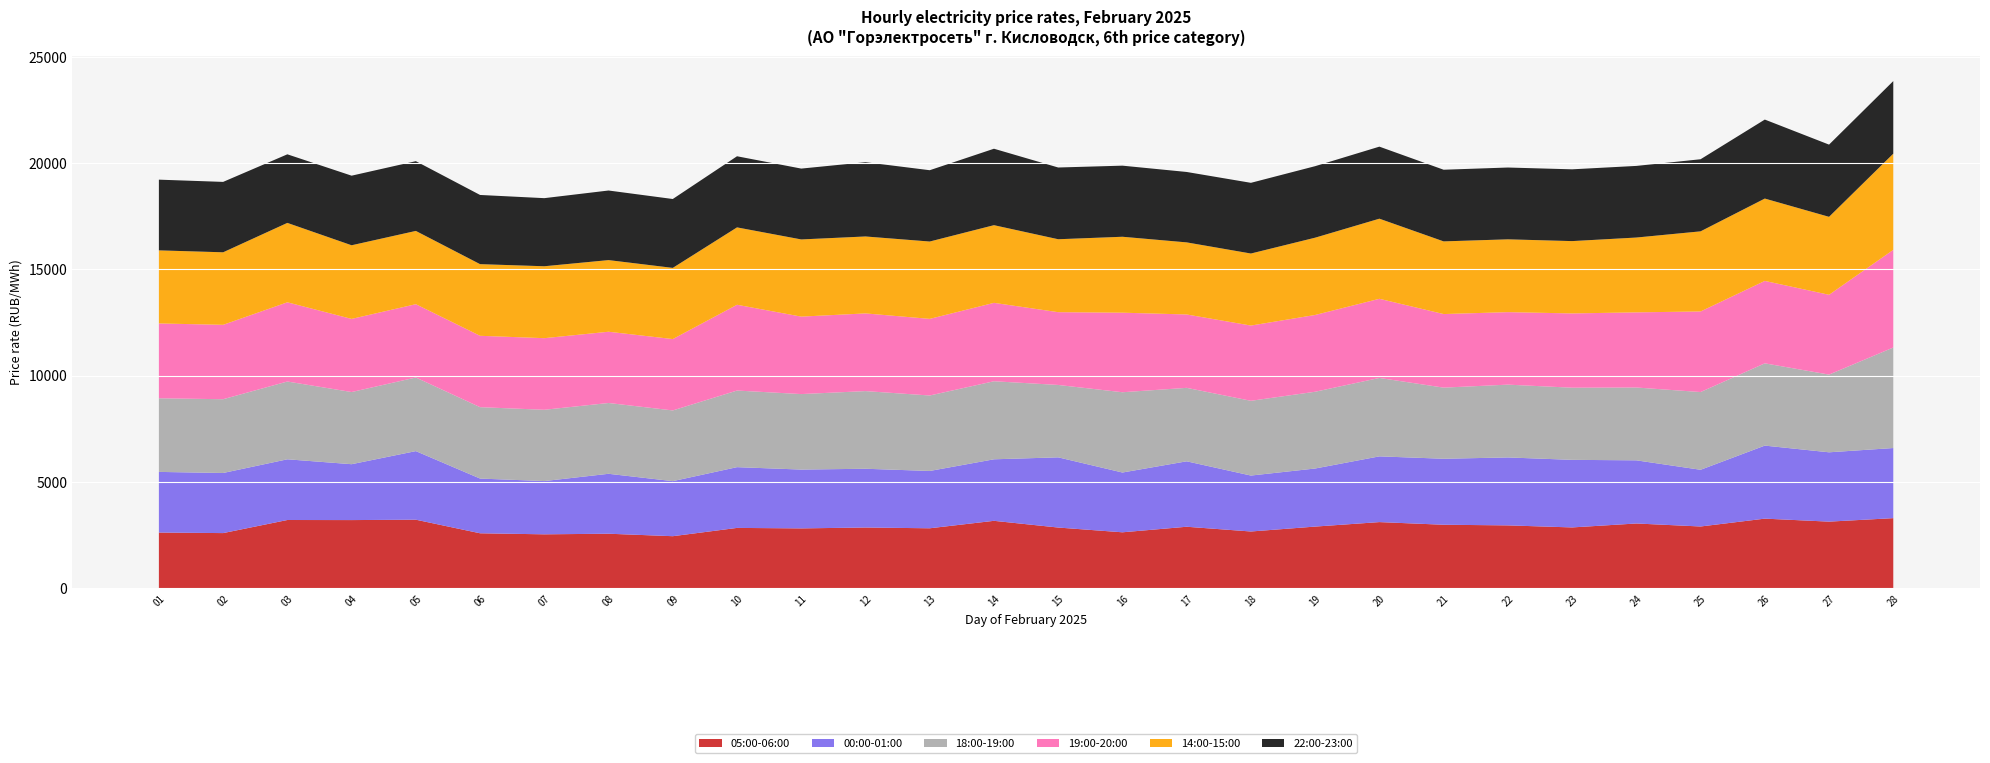

Reading right to left, transcribe all the data shown in this chart.

05:00-06:00: 3295.9	3131.9	3272.9	2903.6	3044.5	2859.1	2955.4	2985.3	3110.2	2898.7	2667.8	2890.9	2629.7	2853.7	3169.9	2819.0	2855.4	2813.8	2836.3	2446.5	2562.8	2534.8	2583.7	3223.1	3204.9	3208.5	2592.5	2617.7
00:00-01:00: 3300.1	3263.4	3437.6	2669.1	2972.8	3180.7	3198.1	3106.4	3093.8	2733.7	2633.0	3080.3	2813.8	3304.3	2895.9	2697.7	2765.3	2768.6	2859.9	2591.3	2820.8	2506.4	2575.4	3228.2	2630.2	2857.5	2829.1	2854.7
18:00-19:00: 4731.5	3657.6	3872.3	3658.9	3427.6	3396.1	3426.4	3347.3	3691.1	3613.0	3518.2	3457.6	3778.3	3406.9	3673.4	3552.2	3655.0	3553.6	3605.5	3328.3	3332.7	3355.3	3360.3	3464.7	3396.7	3660.9	3472.0	3465.6
19:00-20:00: 4596.7	3756.1	3879.2	3792.7	3536.9	3496.2	3412.2	3463.3	3725.4	3613.6	3541.9	3453.9	3744.5	3425.4	3690.3	3606.6	3656.9	3645.7	4037.7	3359.1	3353.4	3370.6	3359.2	3450.4	3442.0	3728.7	3501.8	3521.9
14:00-15:00: 4526.9	3669.7	3876.5	3771.1	3521.8	3404.2	3427.3	3420.5	3771.0	3638.2	3390.5	3393.1	3574.4	3433.6	3656.4	3640.8	3621.6	3633.0	3642.3	3350.0	3372.3	3385.4	3372.6	3448.8	3466.1	3737.9	3413.9	3440.5
22:00-23:00: 3417.1	3398.6	3718.0	3393.3	3371.2	3378.3	3379.7	3372.4	3390.5	3365.7	3327.4	3314.1	3346.2	3376.2	3598.2	3356.2	3495.6	3334.4	3347.6	3242.3	3275.1	3204.8	3256.4	3282.7	3275.4	3227.6	3313.5	3327.7